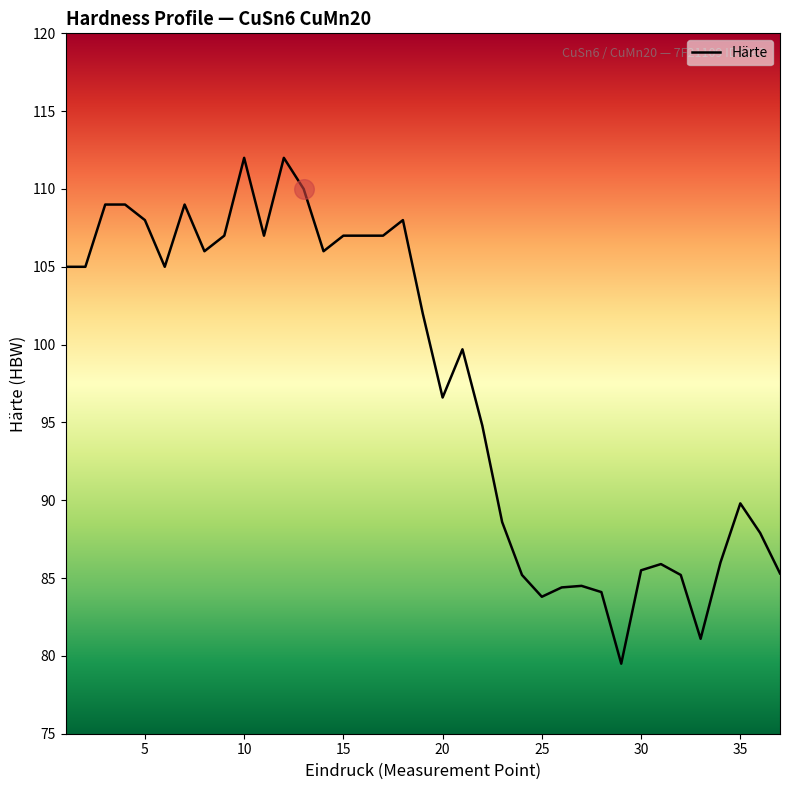

What is the greatest value displayed?

112.0